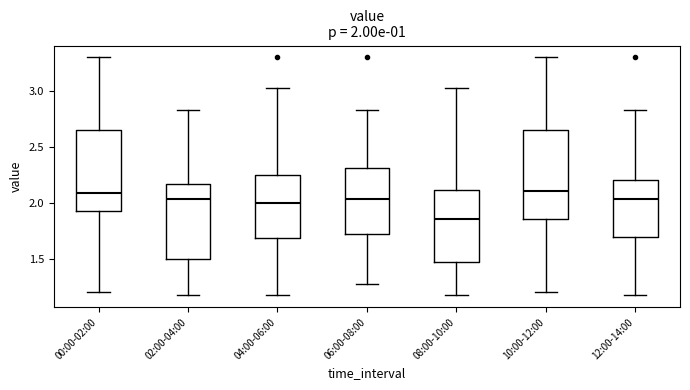

Comparing the boxes themselves (not the whiskers), which one is the tallest?

10:00-12:00